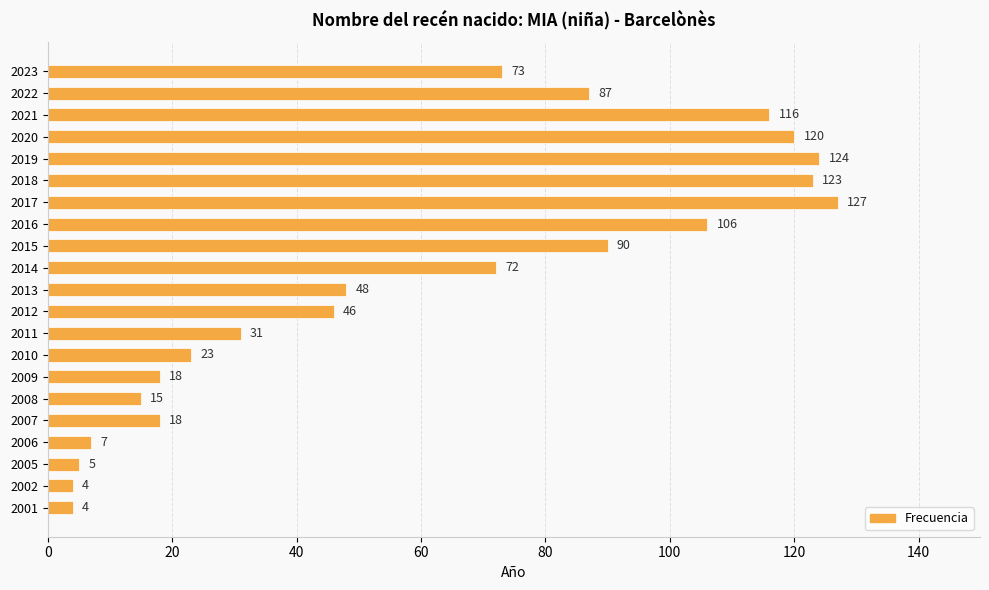

Approximately how many times larger is the value at 2017 compared to 2014?

1.8